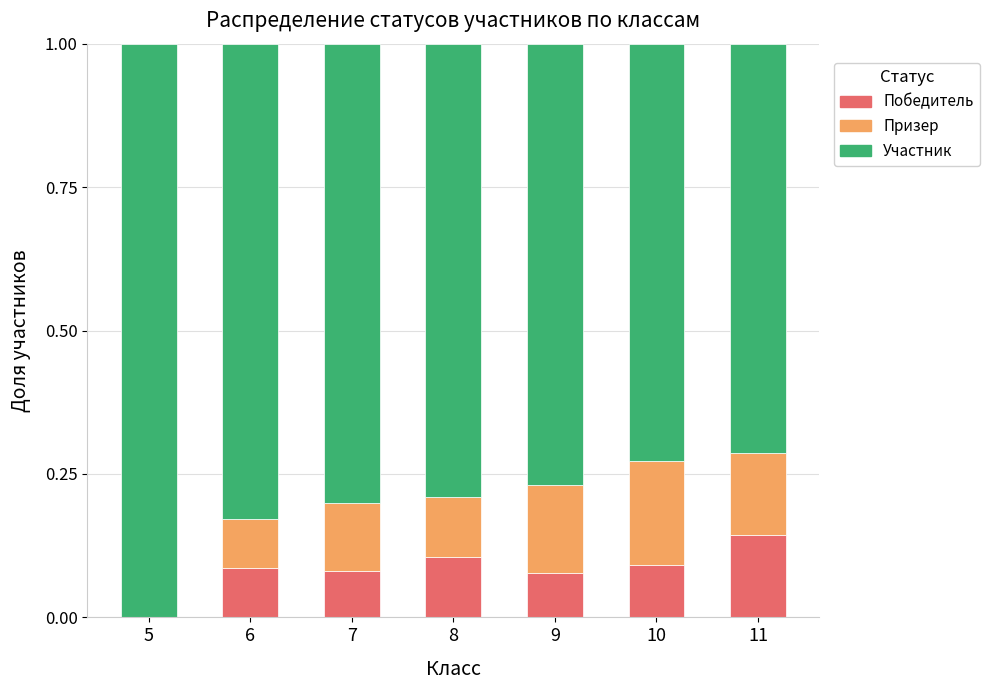

Is it true that Победитель equals 0.2 at 8?

False